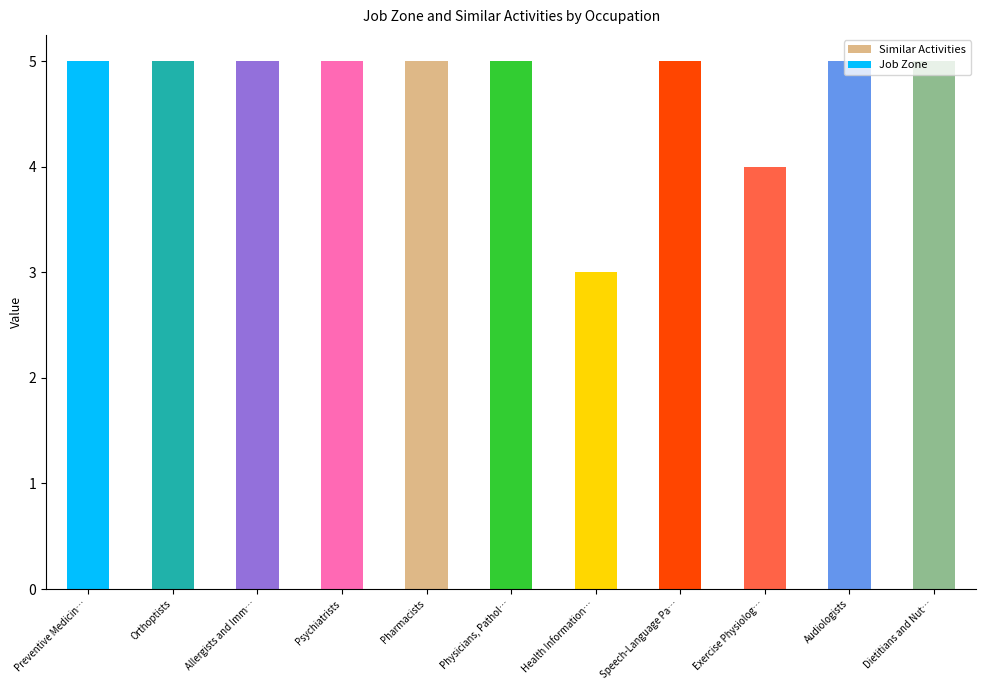

How many bars are there in total?

22